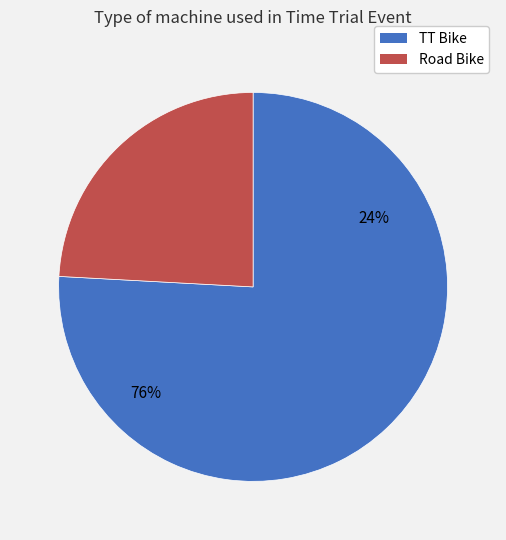

Which slice represents more than half of the pie?

TT Bike